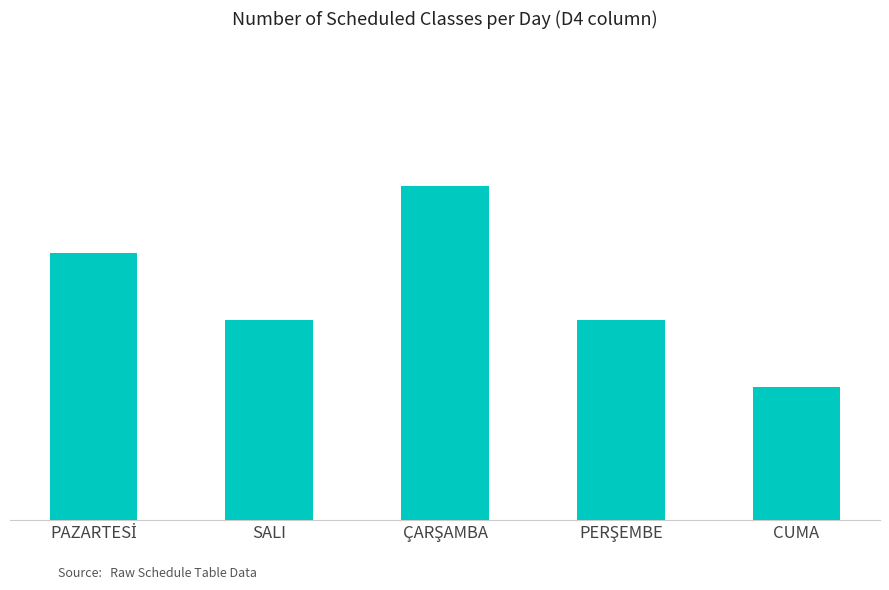

Rank the categories by value from highest to lowest.

ÇARŞAMBA, PAZARTESİ, SALI, PERŞEMBE, CUMA